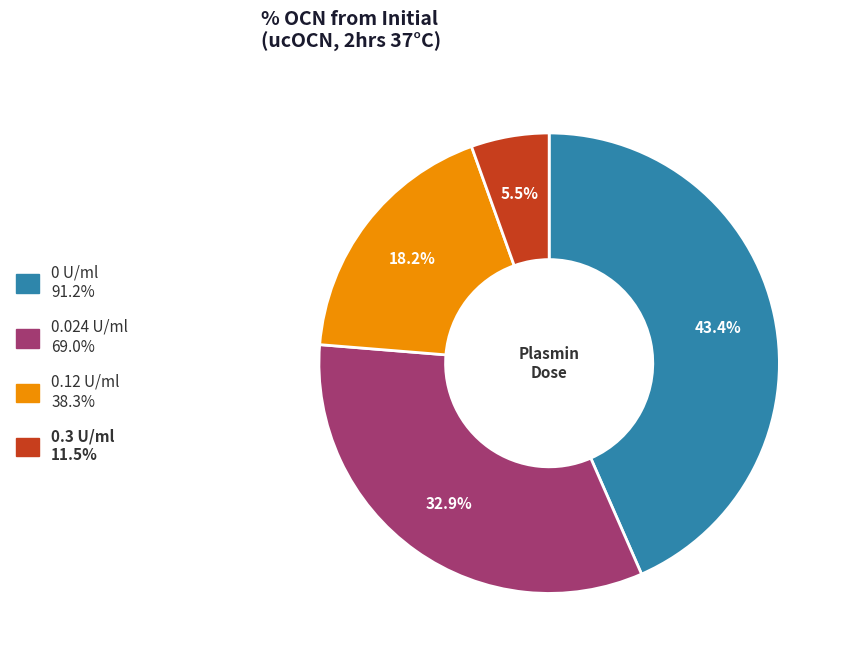

Is there a majority slice in this chart?

No